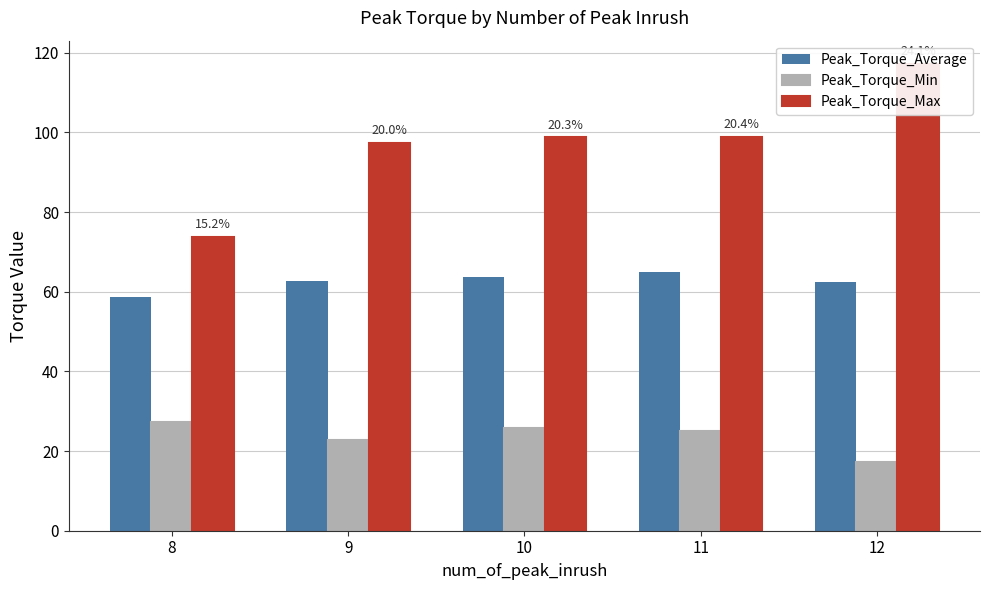

At how many categories does at least one series exceed 88?

4